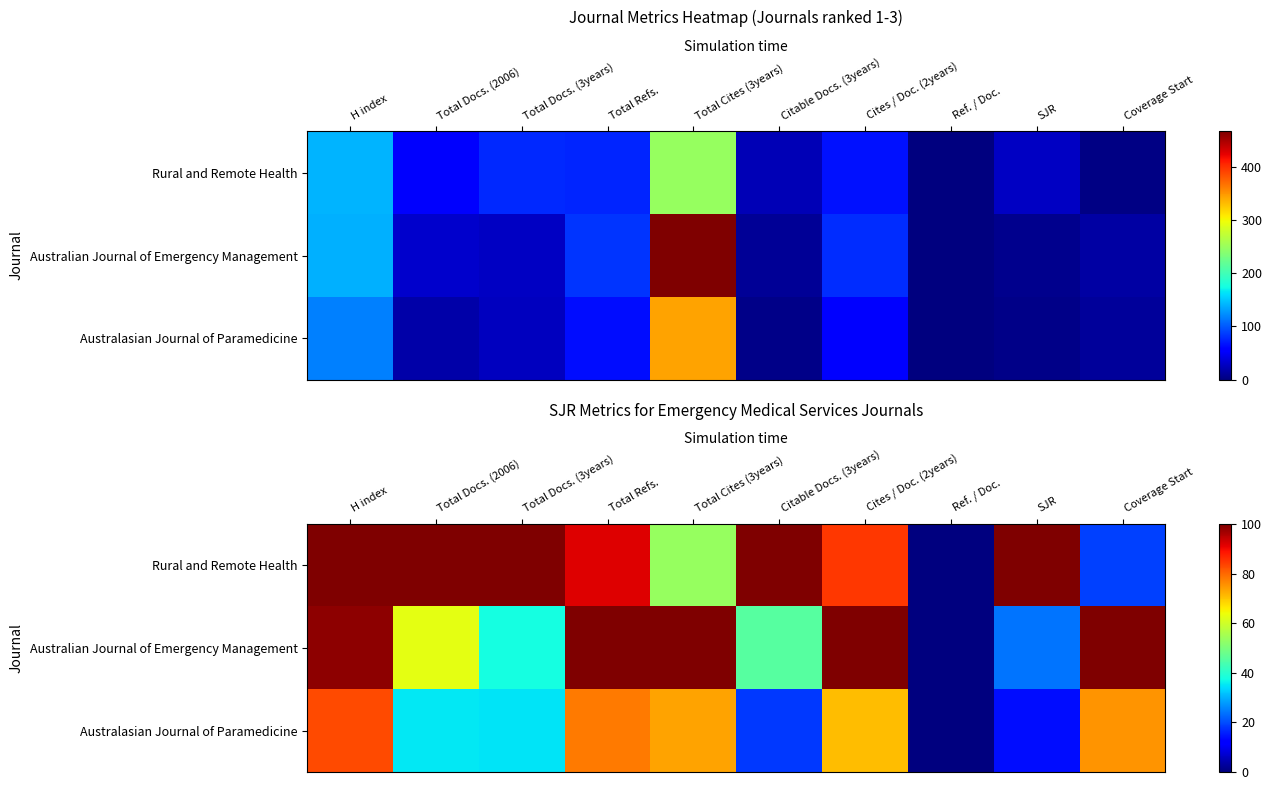

How many distinct data groups are displayed?

3